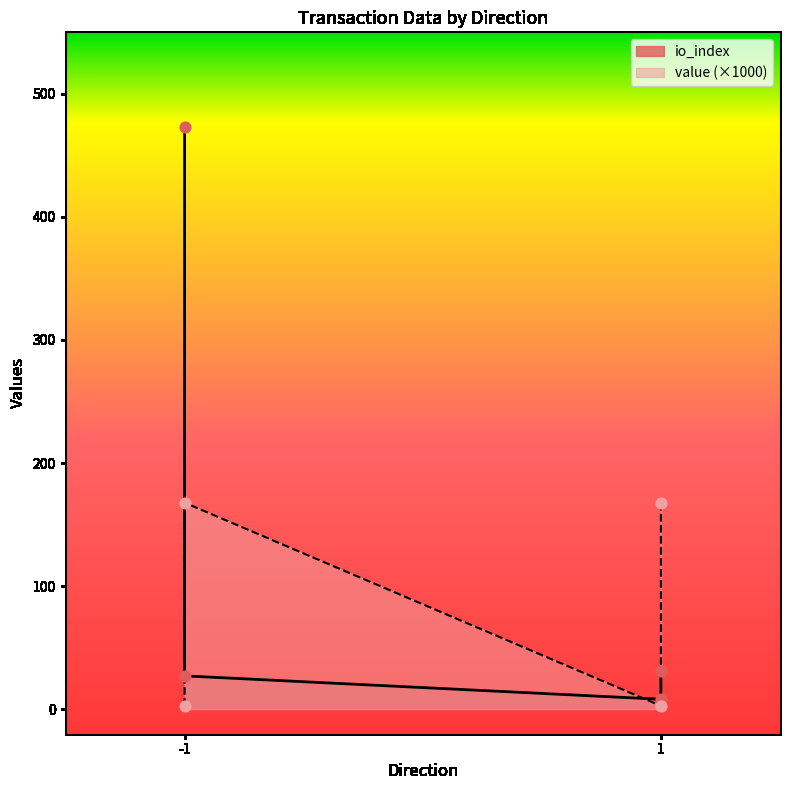

What is the total value across all series at -1?

475.6